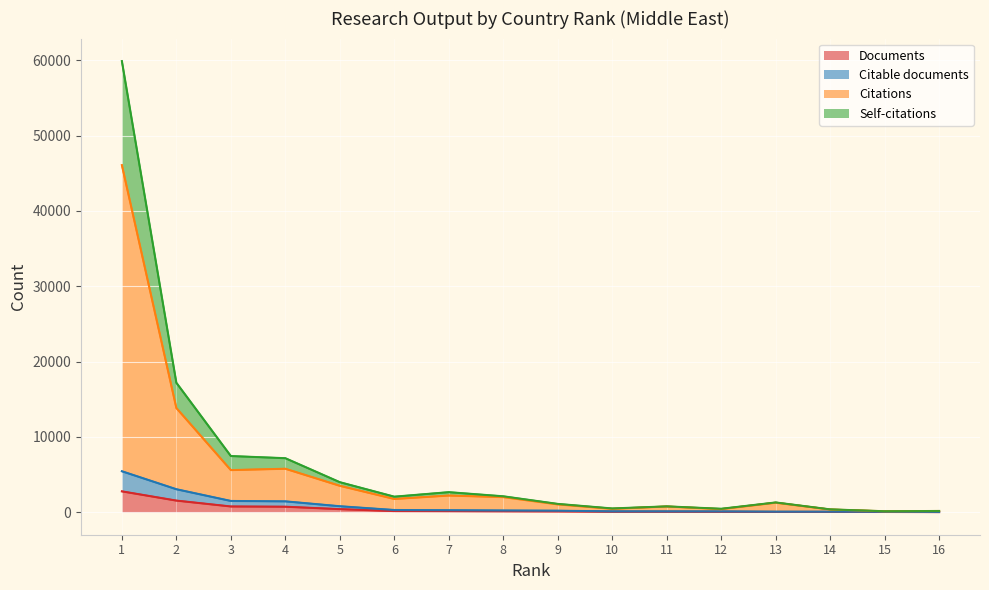

What is the maximum value for Documents?

2763